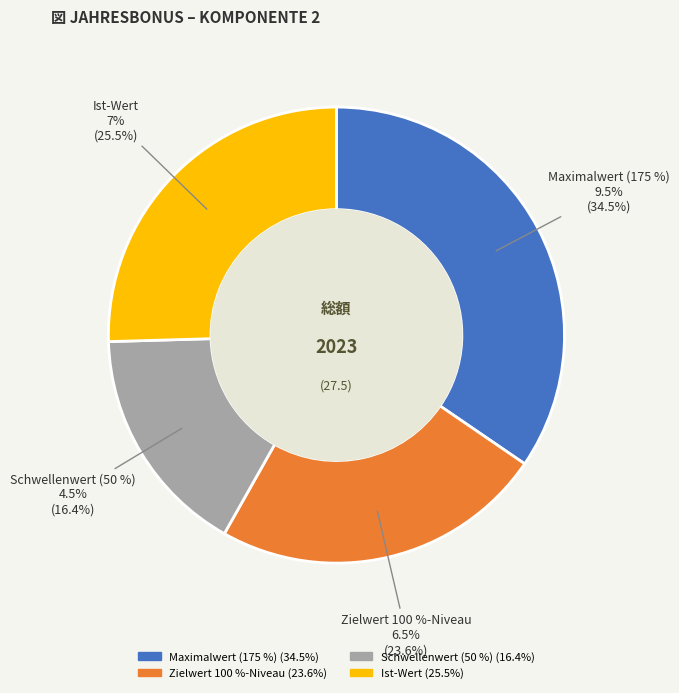

To the nearest percent, what is the difference between the largest and smallest slice percentages?

18%